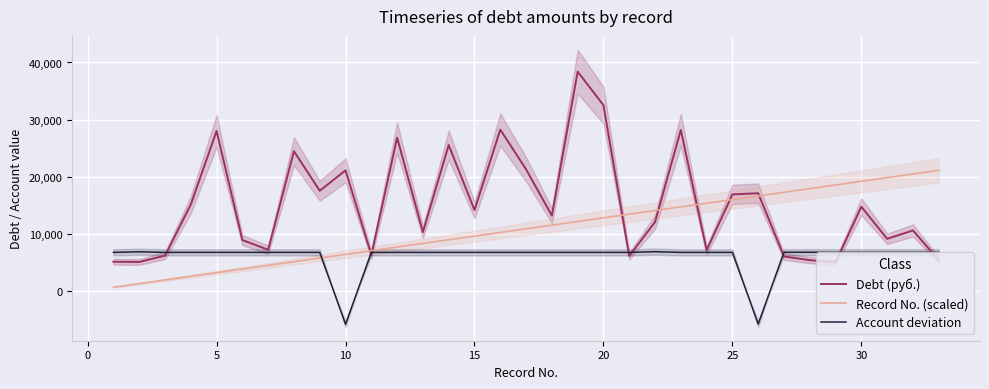

The Debt (руб.) series shows 1954.0 at 10. True or false?

False